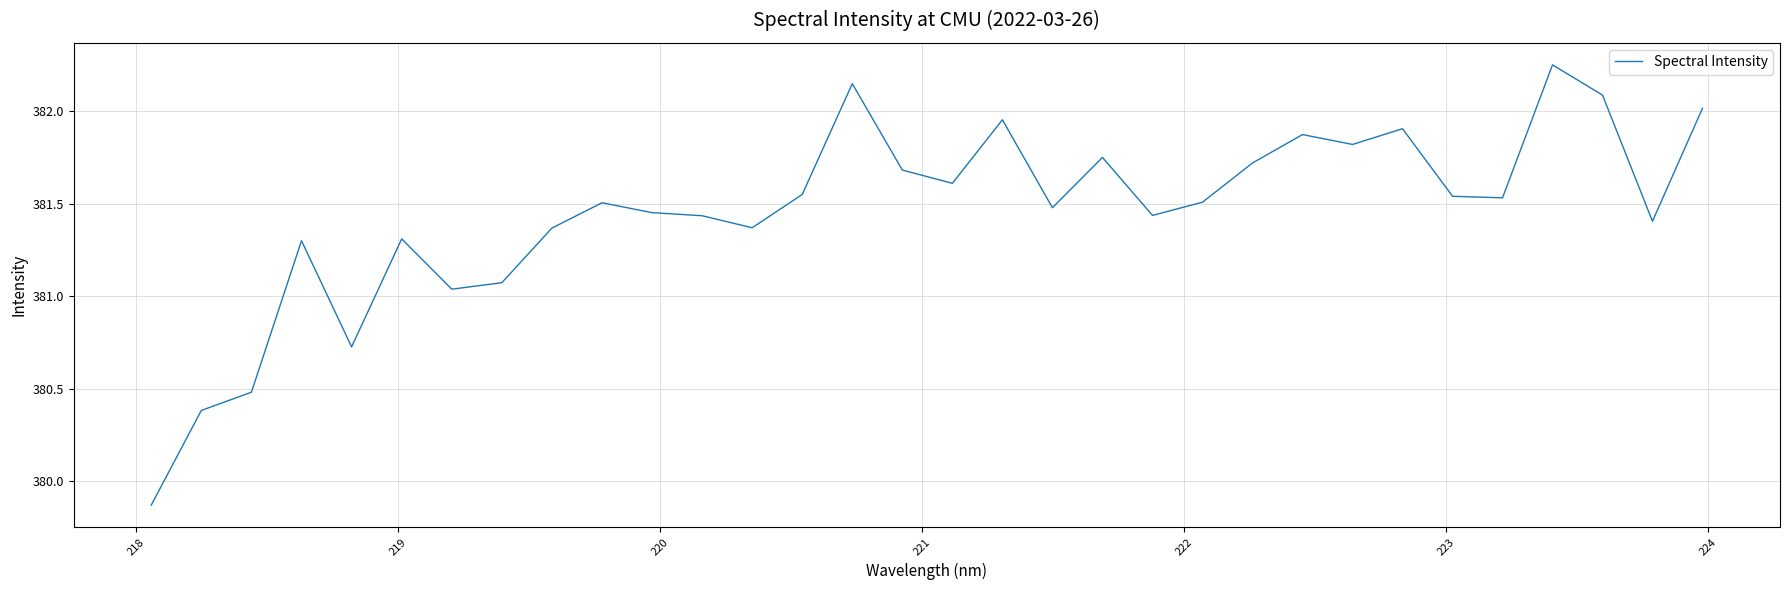

Reading left to right, list all the values displayed in this chart.

379.9	380.4	380.5	381.3	380.7	381.3	381.0	381.1	381.4	381.5	381.5	381.4	381.4	381.6	382.1	381.7	381.6	382.0	381.5	381.8	381.4	381.5	381.7	381.9	381.8	381.9	381.5	381.5	382.2	382.1	381.4	382.0